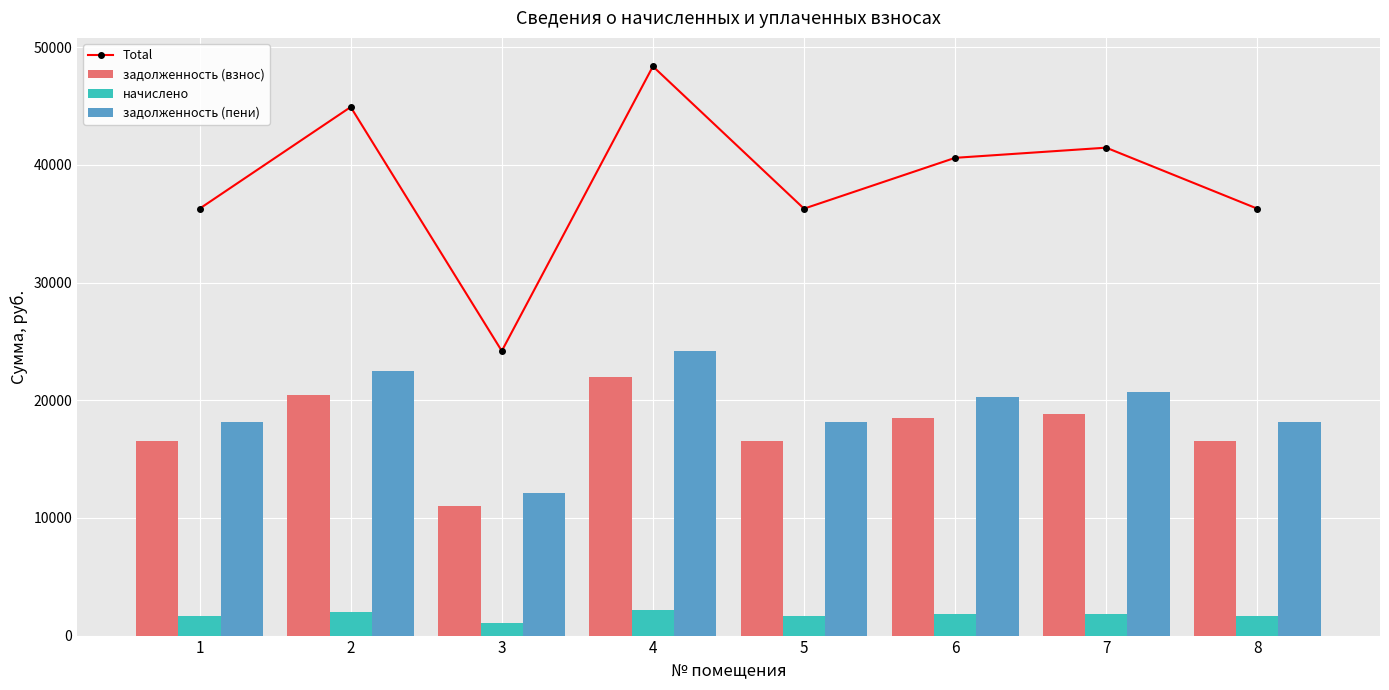

What are all the series names shown in the legend?

Total, задолженность (взнос), начислено, задолженность (пени)